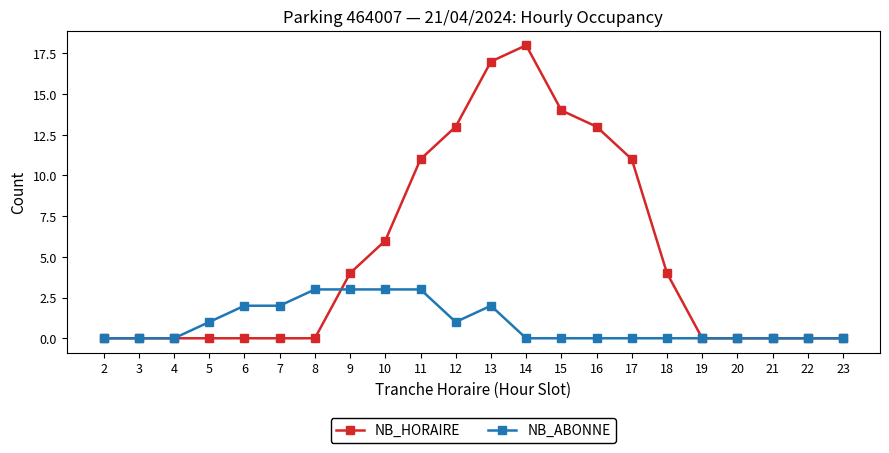

Count the number of data series in this chart.

2